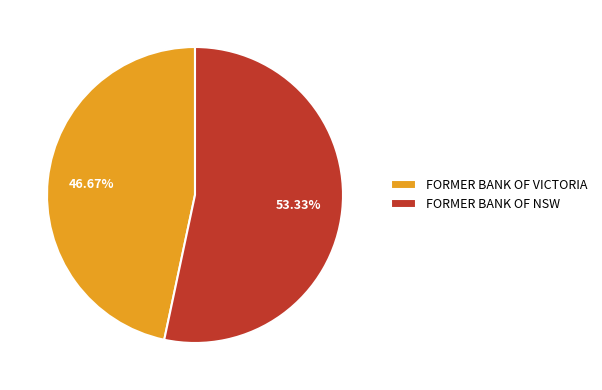

What is the total percentage of FORMER BANK OF NSW and FORMER BANK OF VICTORIA?

100.0%